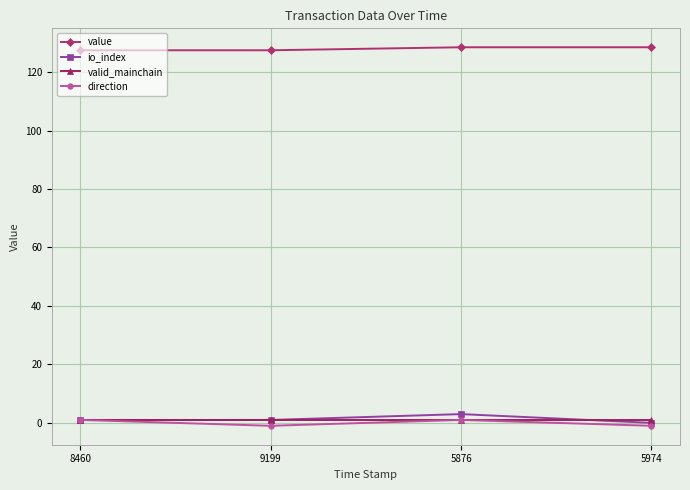

What is the highest value of the value series?

128.5